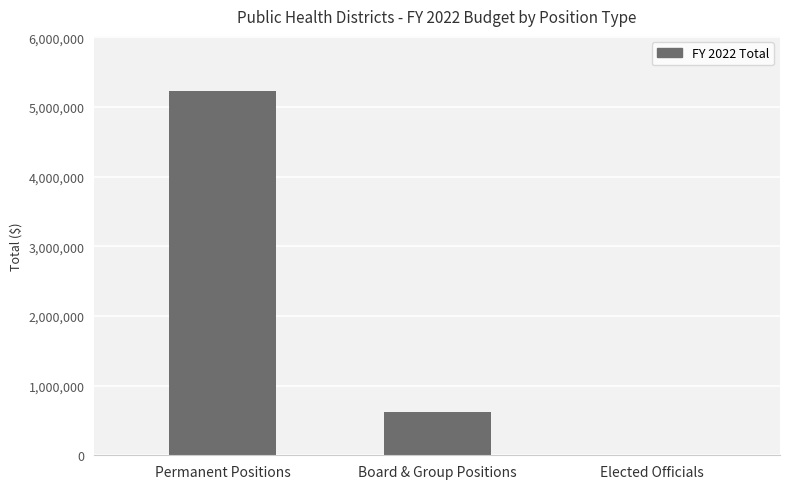

Which category has the highest value across all series?

Permanent Positions